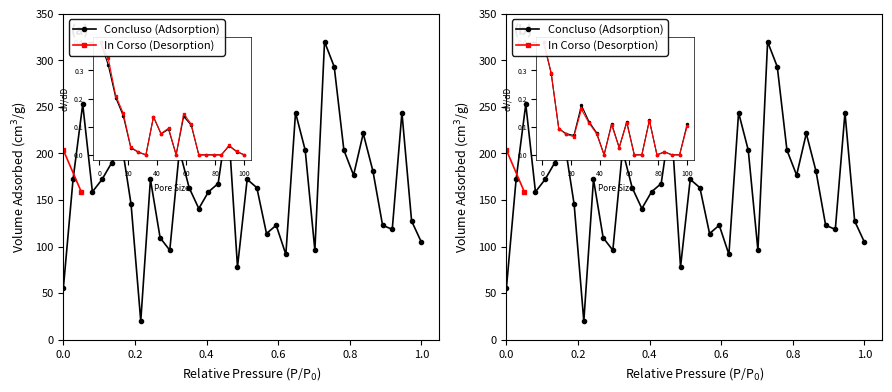

The value at 4 is 227.5. True or false?

False